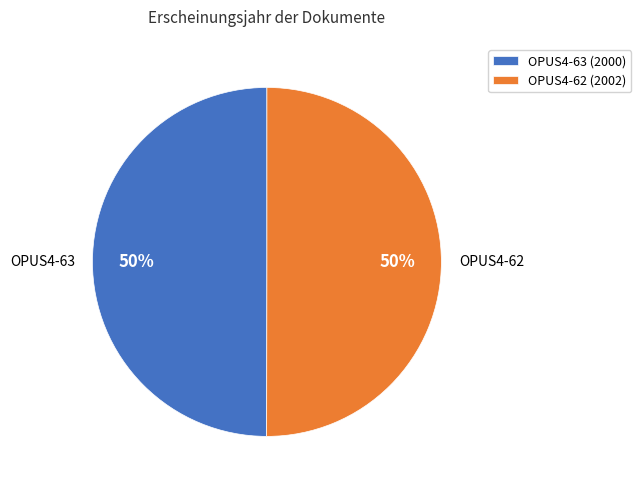

What is the ratio of the value at OPUS4-63 to the value at OPUS4-62?

1.0